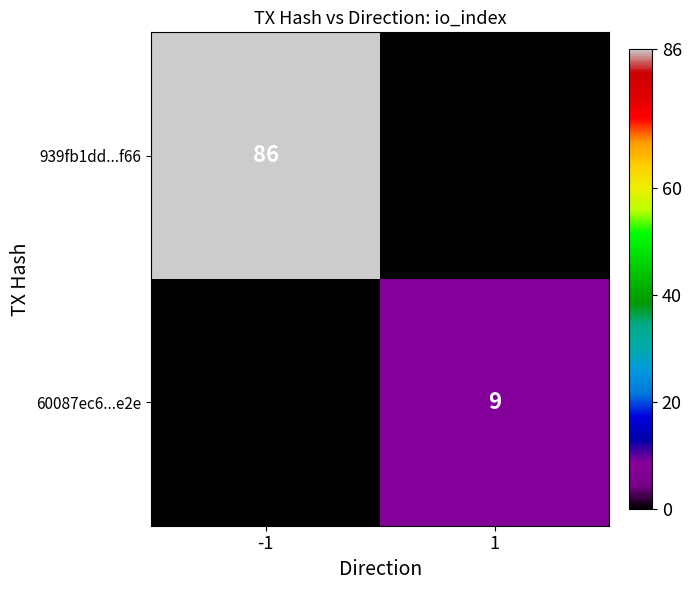

The value of 60087ec6...e2e at 1 is 13. True or false?

False